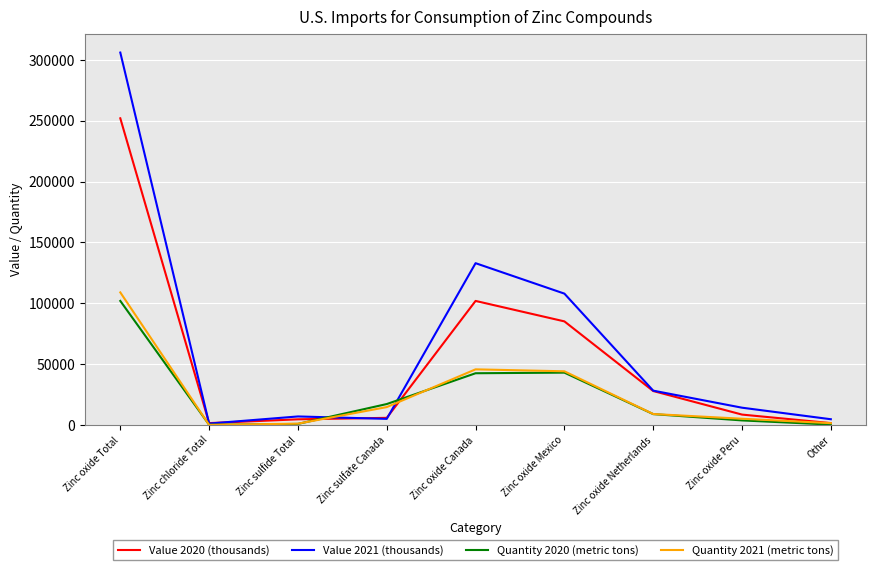

The value of Value 2021 (thousands) at Zinc oxide Canada is 174171. True or false?

False